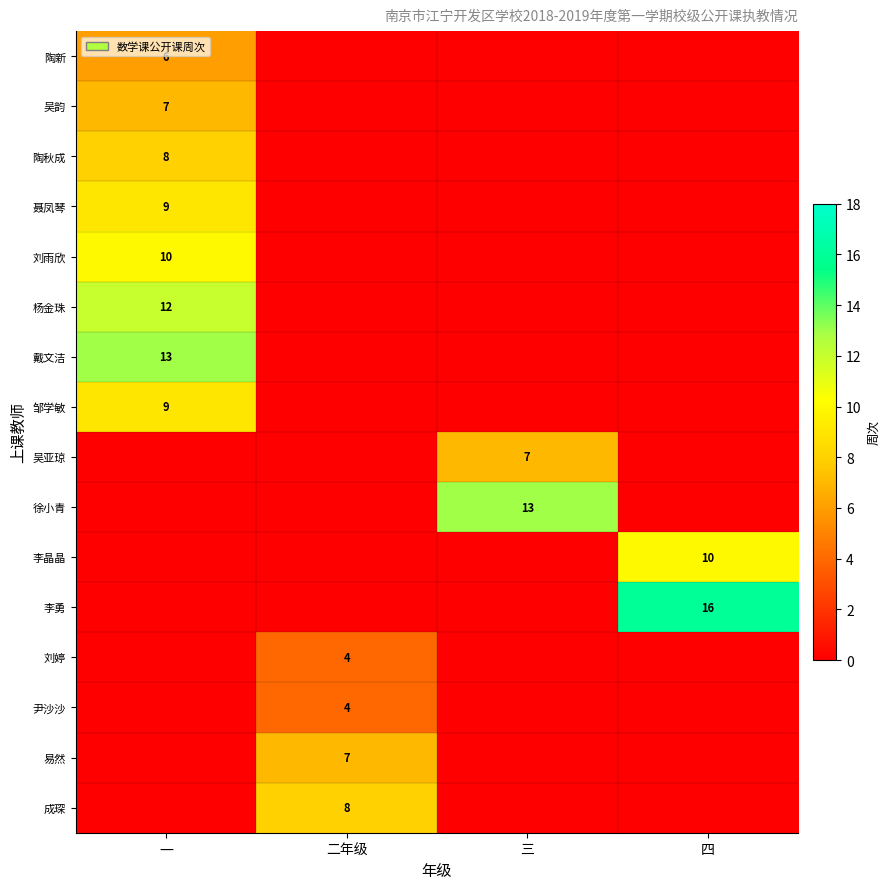

What is the difference between the maximum and minimum values in the 李勇 series?

16